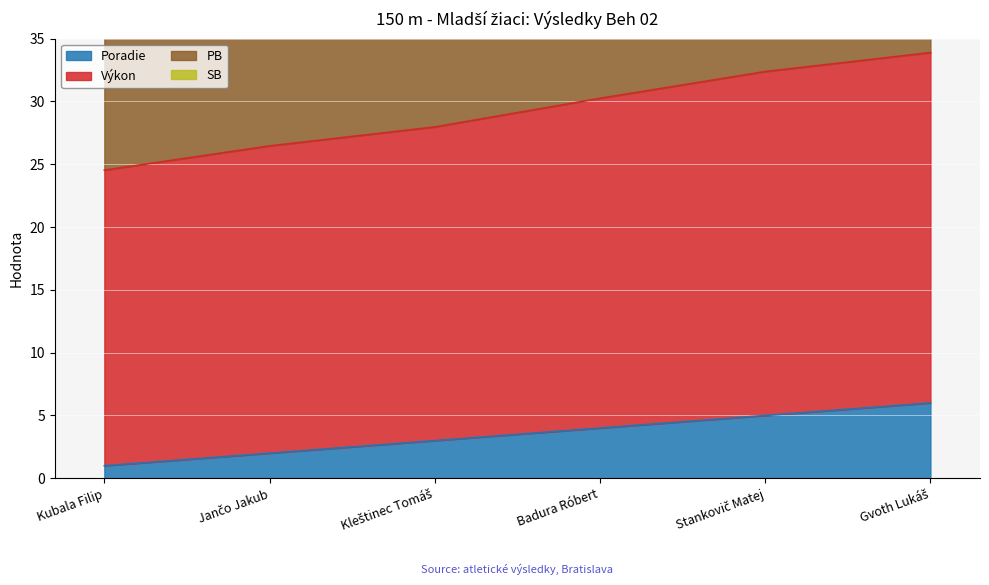

How many lines are shown in the chart?

3